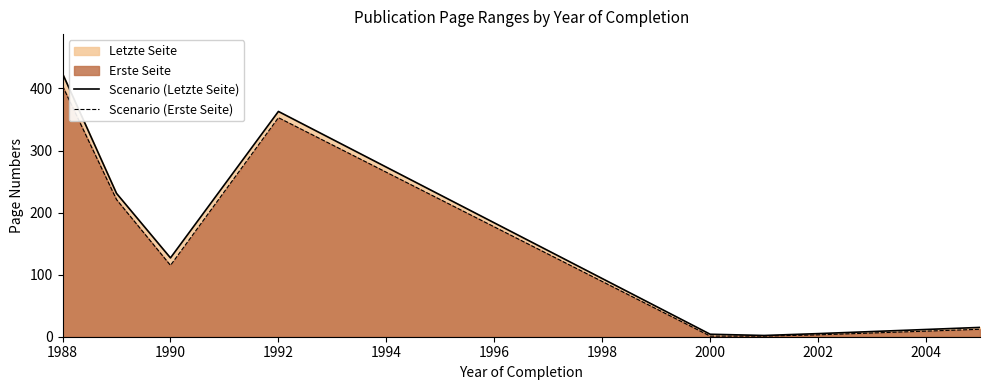

Reading right to left, transcribe all the data shown in this chart.

Scenario (Letzte Seite): 15	5	2	4	363	127	231	424
Scenario (Erste Seite): 12	3	1	1	353	115	221	404